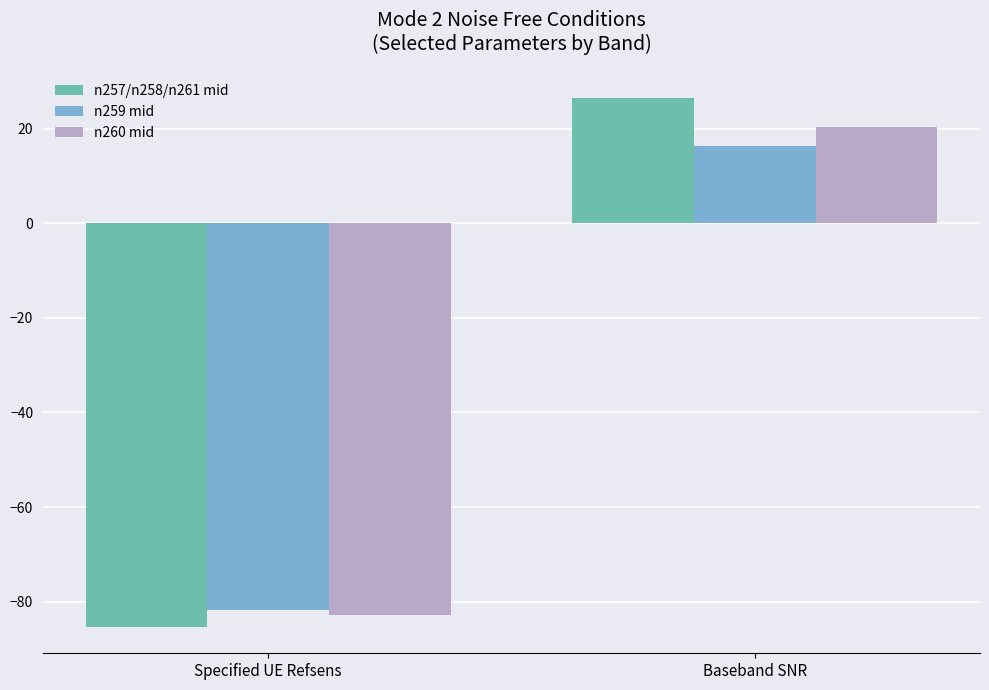

What is the label of the 1st bar from the right?

Baseband SNR